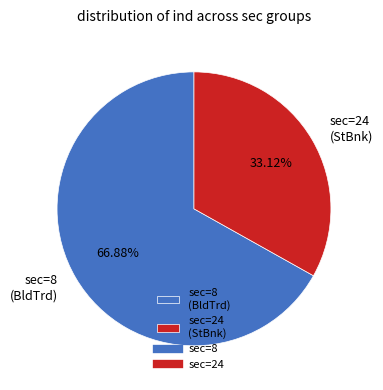

What is the majority slice?

sec=8 (BldTrd)